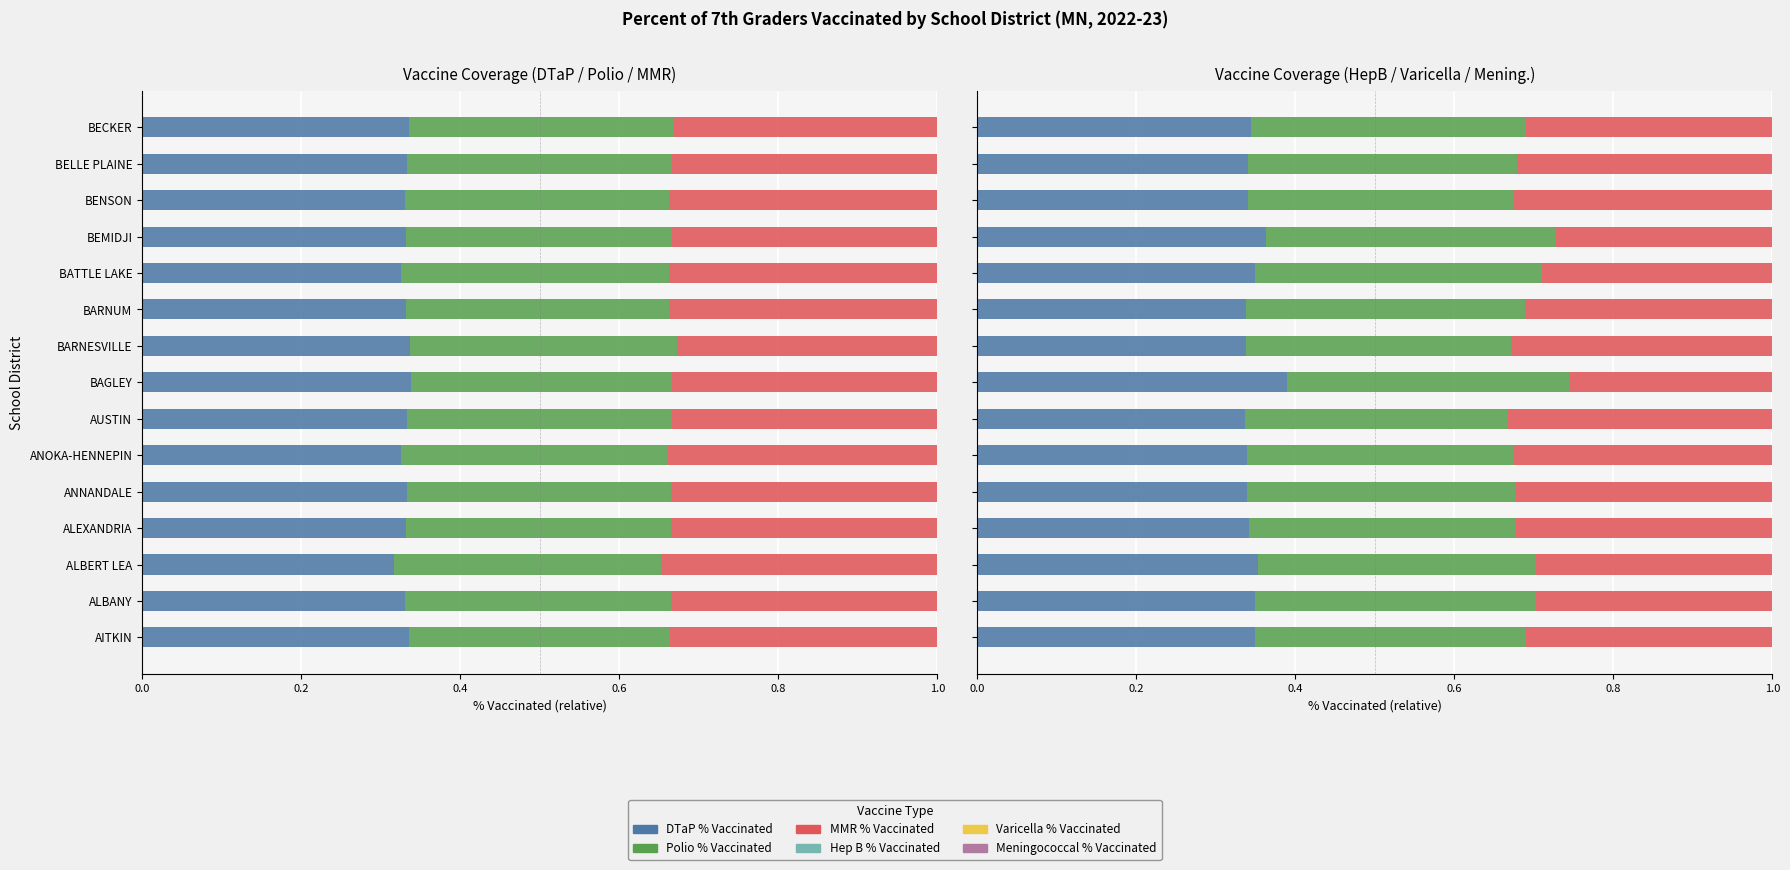

Rank the series by their maximum value, from highest to lowest.

Hep B % Vaccinated, Varicella % Vaccinated, MMR % Vaccinated, DTaP % Vaccinated, Polio % Vaccinated, Meningococcal % Vaccinated